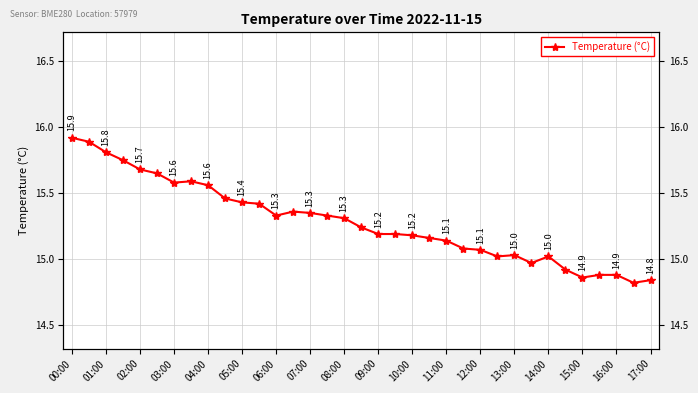

What is the sum of all values?

534.9